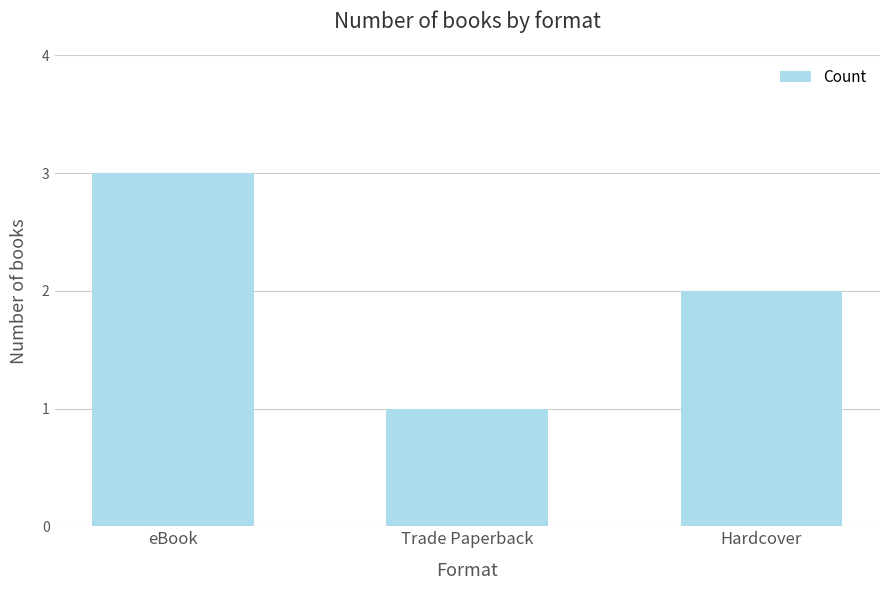

Which has a higher value, Hardcover or Trade Paperback?

Hardcover